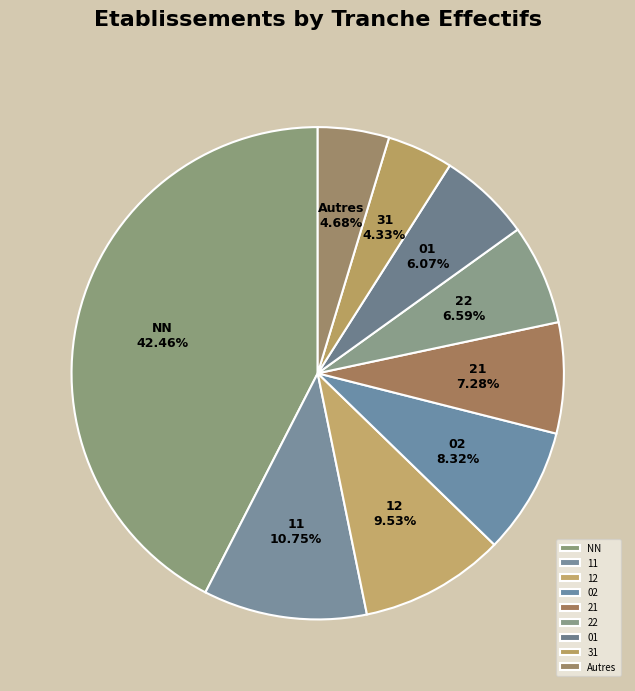

The 12 slice represents 19% of the pie. True or false?

False